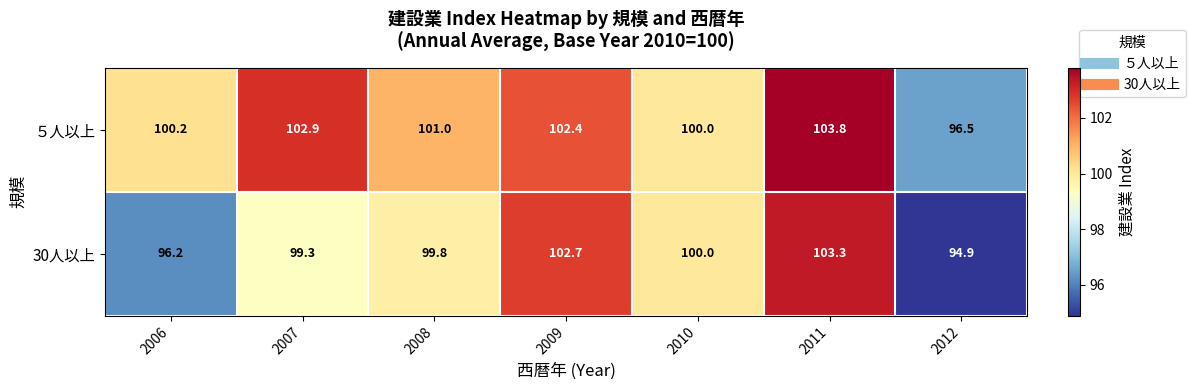

The value of ５人以上 at 2012 is 167.8. True or false?

False